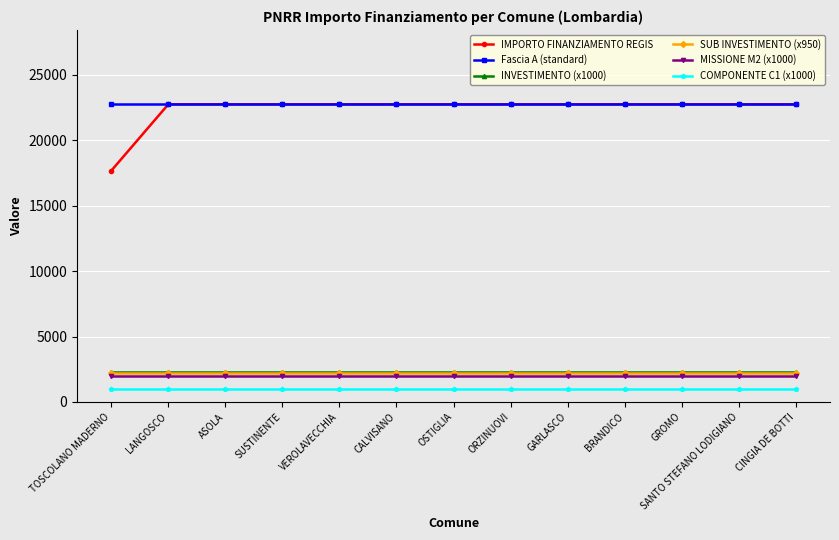

True or false: IMPORTO FINANZIAMENTO REGIS and COMPONENTE C1 (x1000) cross at least once.

False